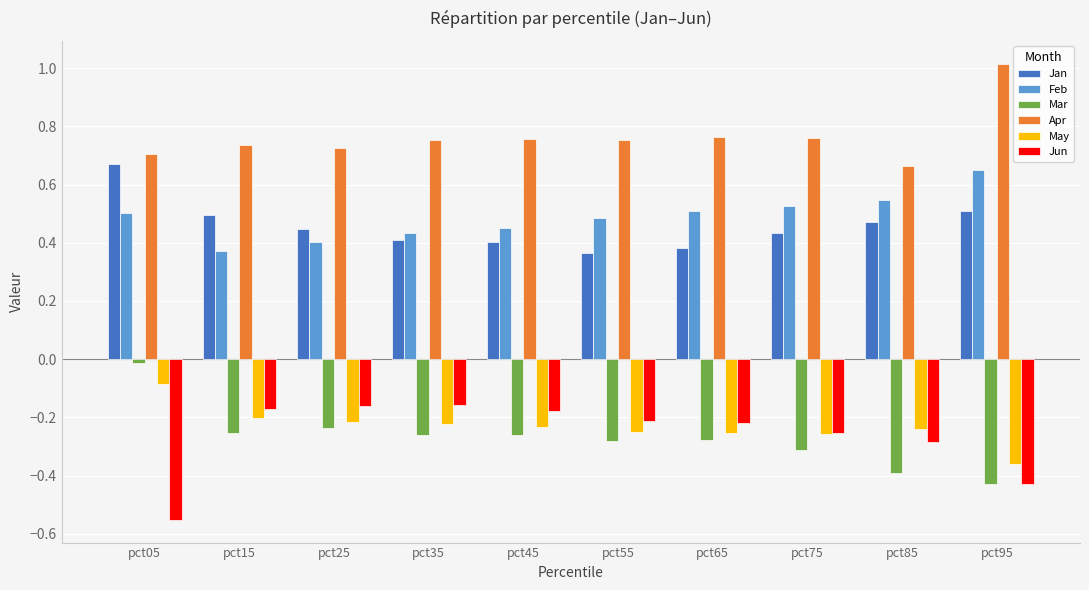

What are all the series names shown in the legend?

Jan, Feb, Mar, Apr, May, Jun